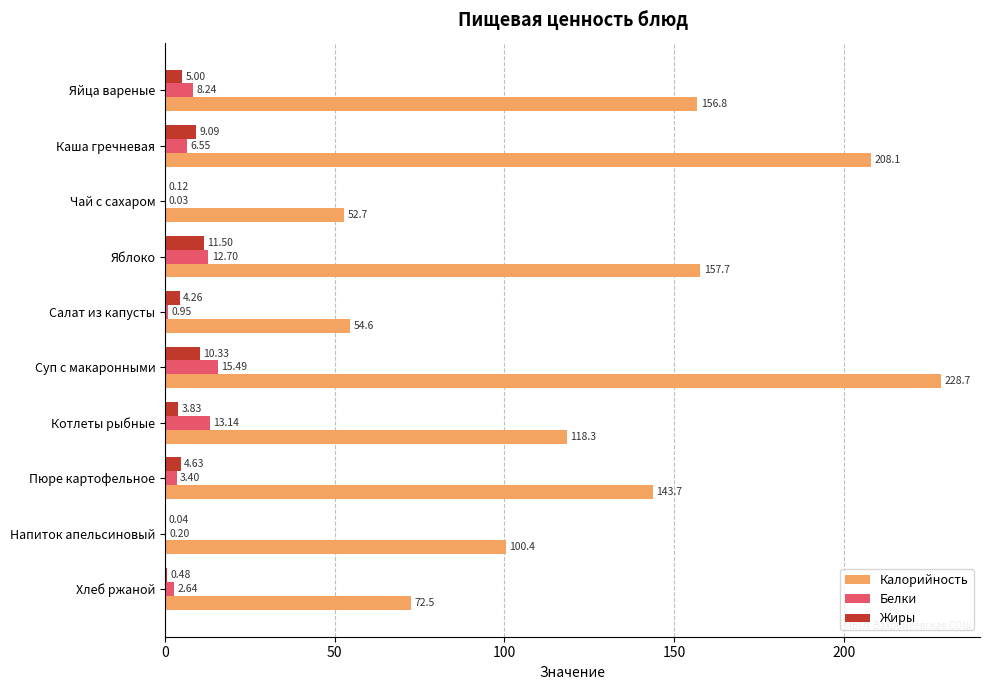

What is the sum of all Калорийность values?

1293.5